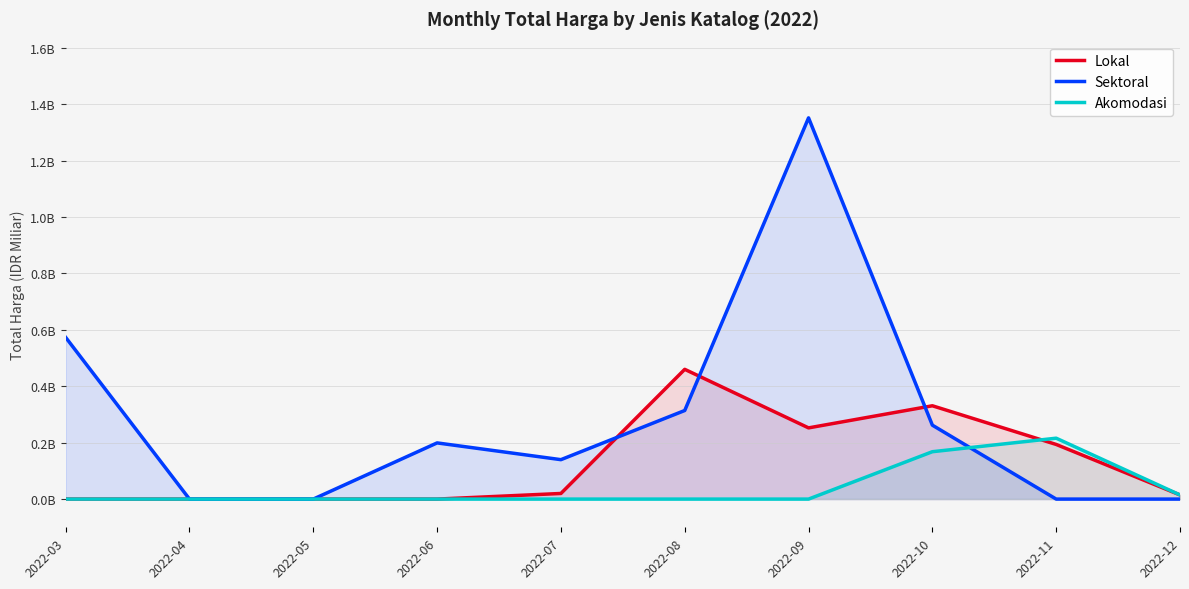

Which label corresponds to the largest value in the chart?

2022-09